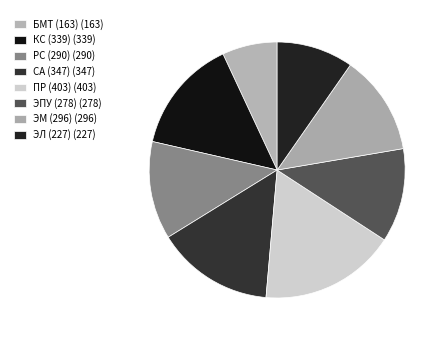

To the nearest percent, what percentage of the pie is ЭПУ (278)?

12%